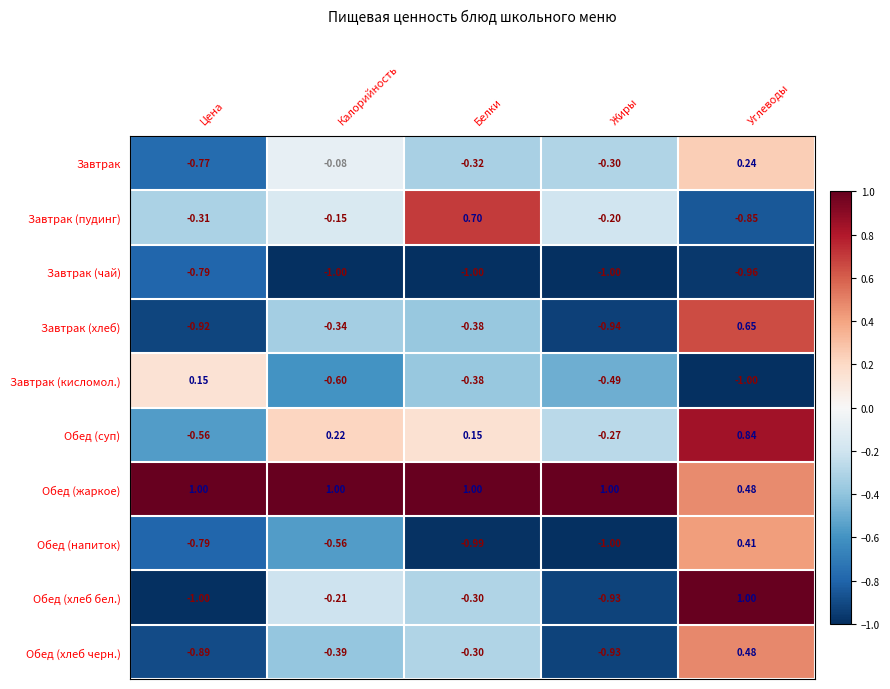

At which label does Завтрак (пудинг) first exceed 0?

Белки